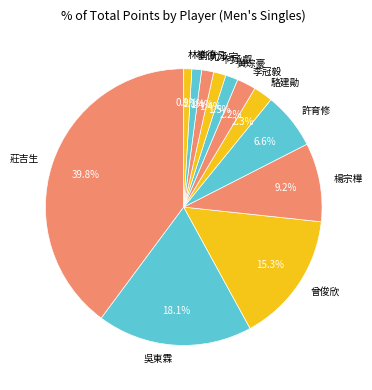

Is it true that 莊吉生 is 31% of the pie?

False